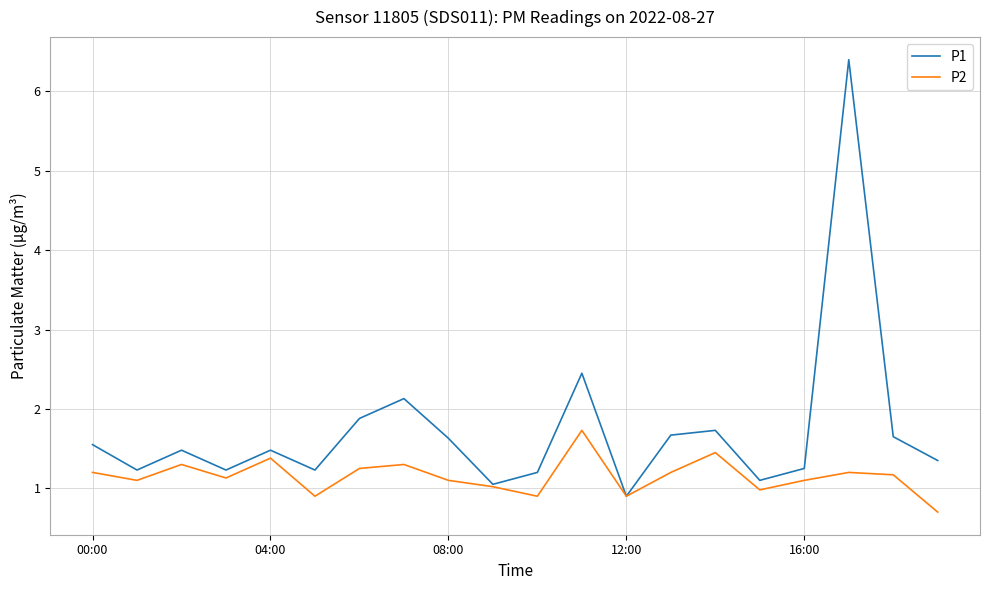

How many lines are shown in the chart?

2